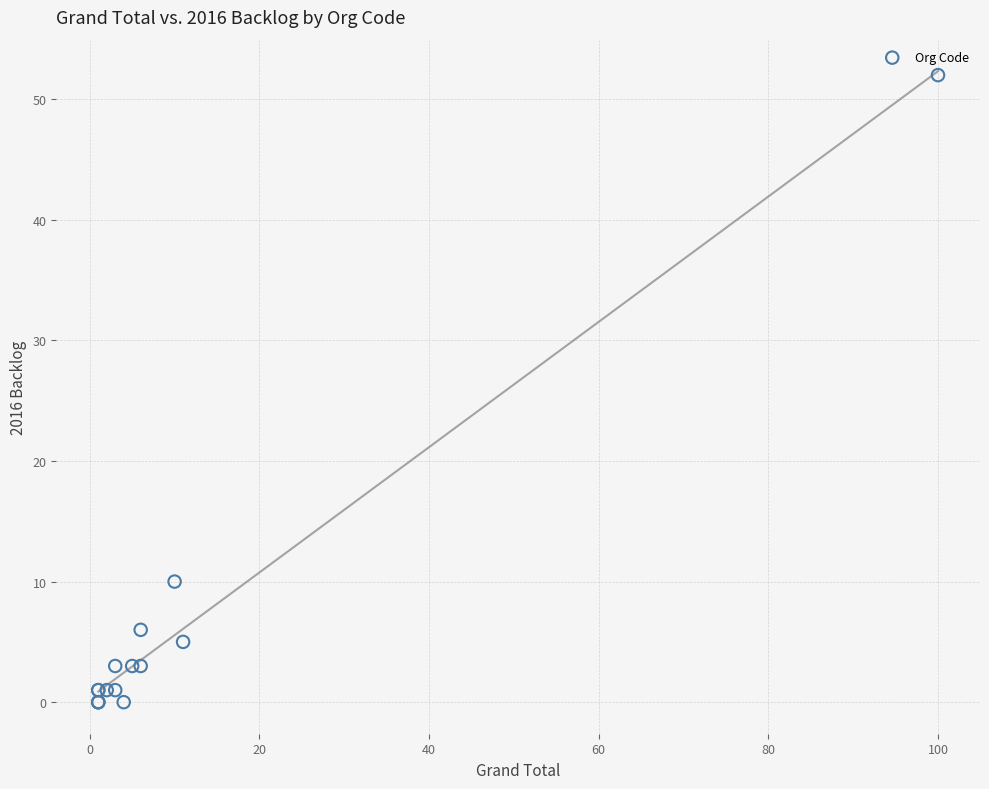

What Y value in the scatter plot is closest to 26?

10